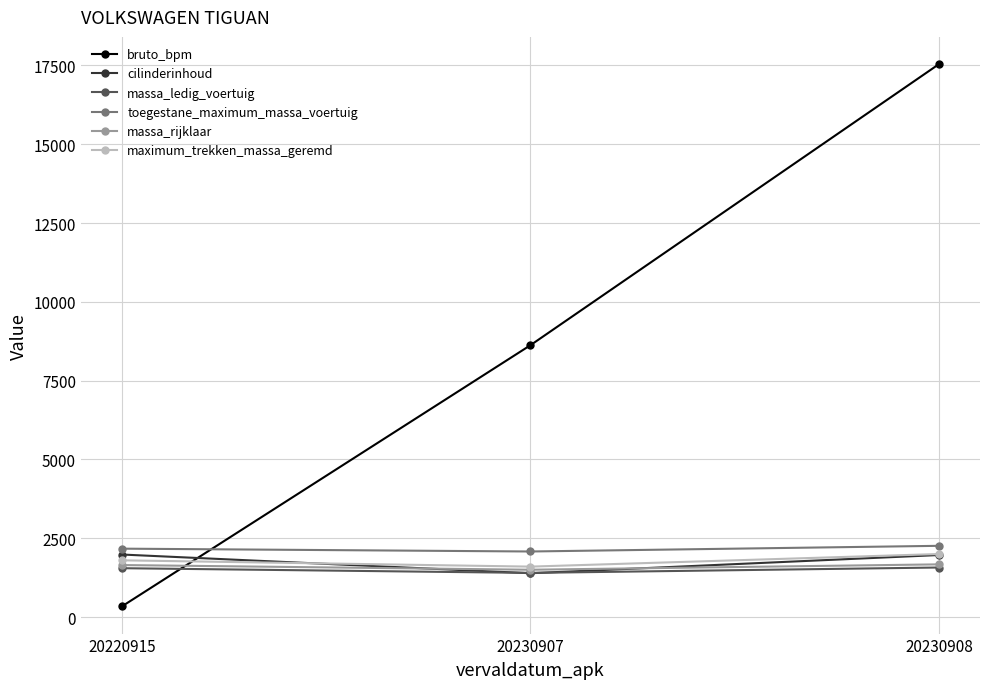

Which series has the largest total across all categories?

bruto_bpm